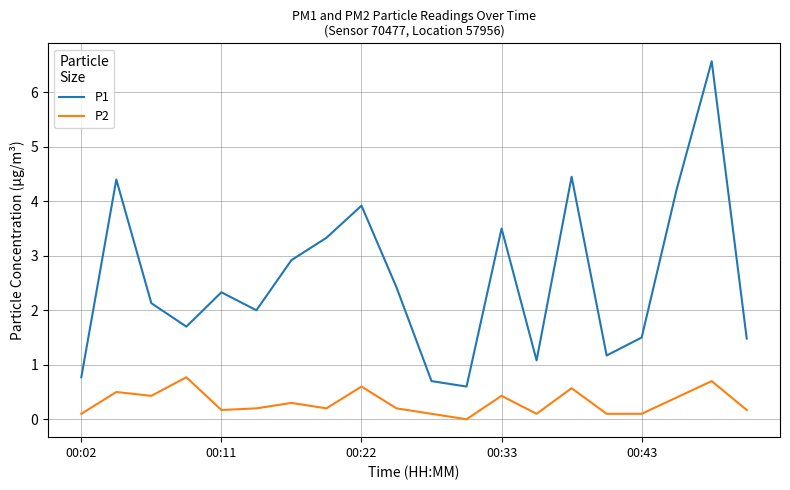

What is the maximum value shown in the chart?

6.6